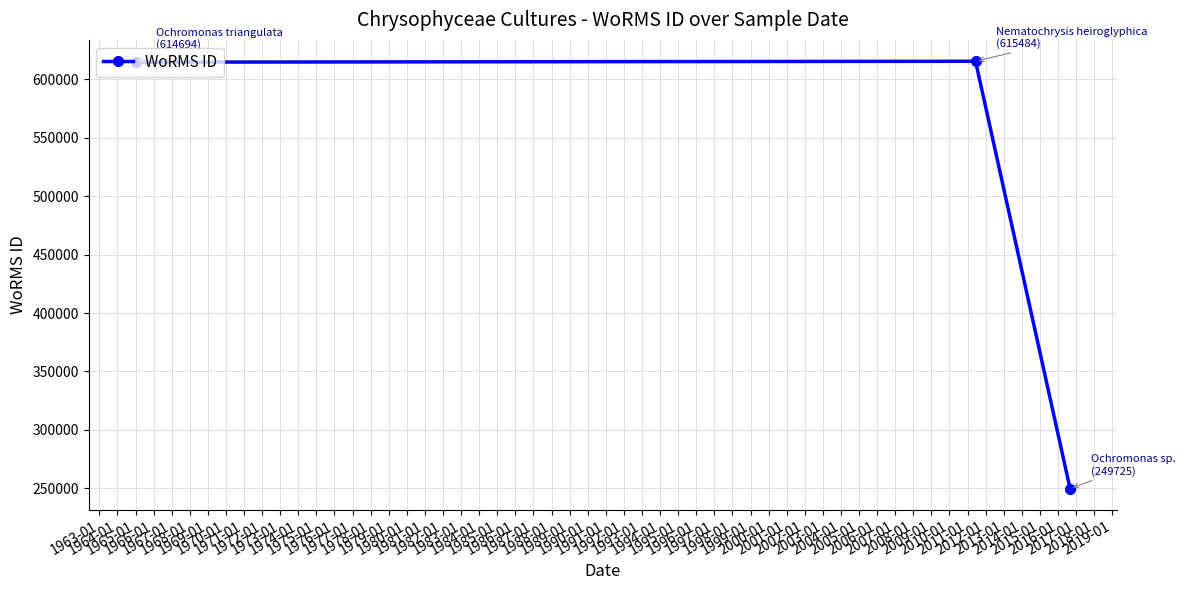

What is the value of the 2nd point from the left?

615484